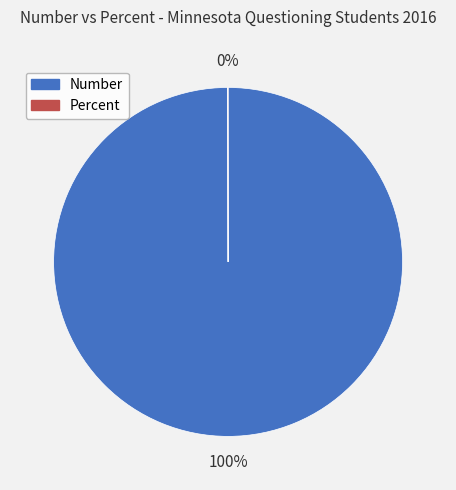

To the nearest percent, what is the average slice percentage?

50%